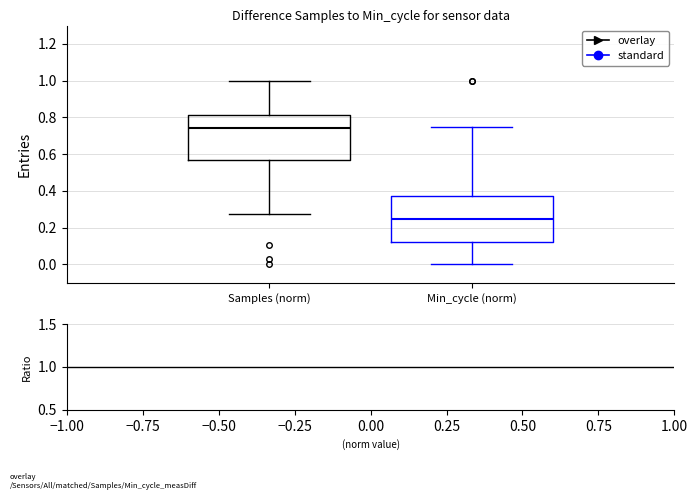

Which box's median line is the lowest?

Min_cycle (norm)